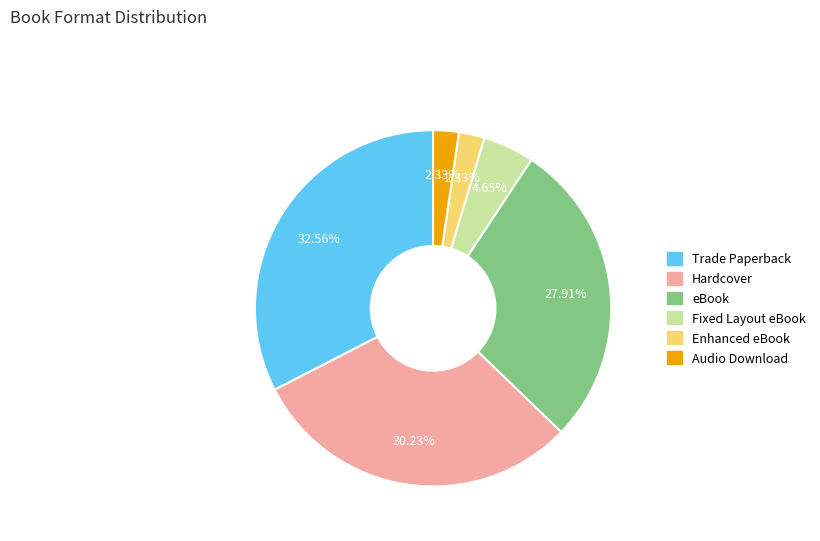

Count the number of slices in the pie.

6